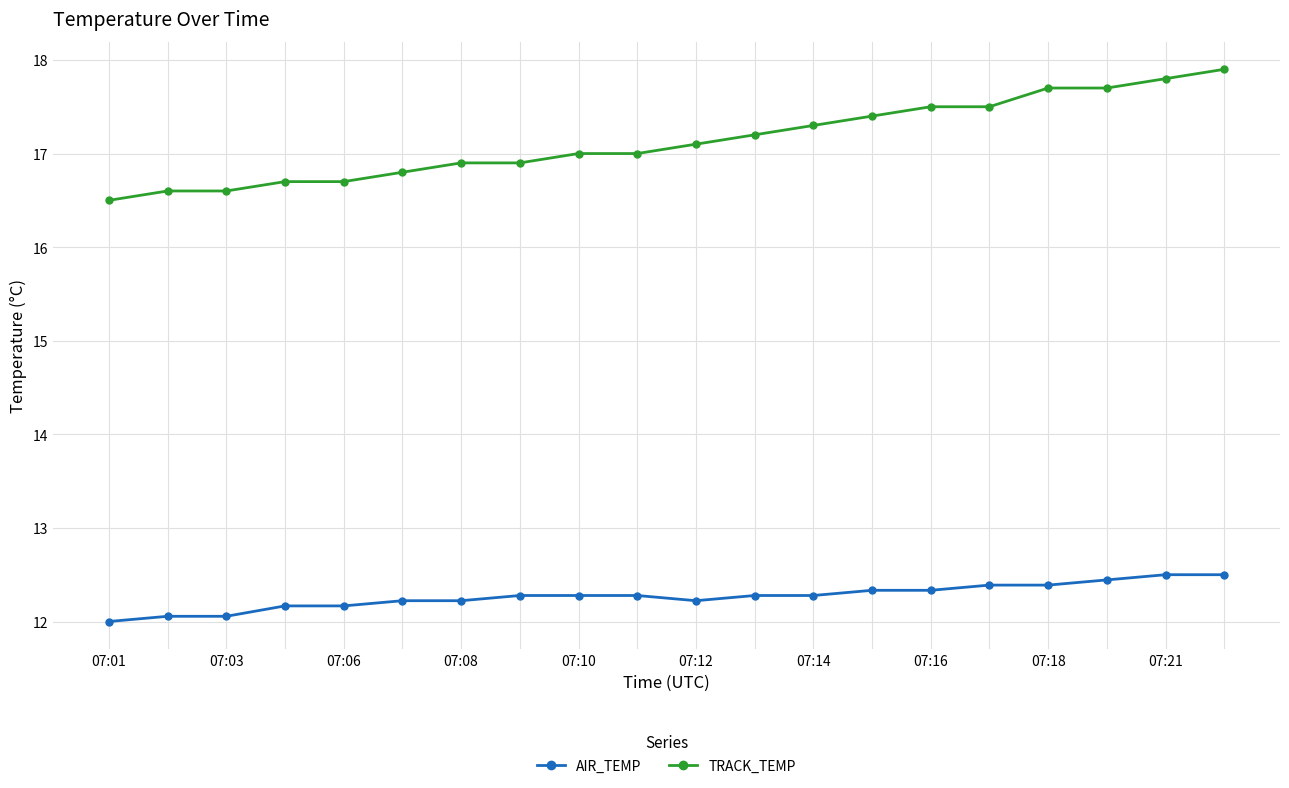

How many data points does each series have?

20